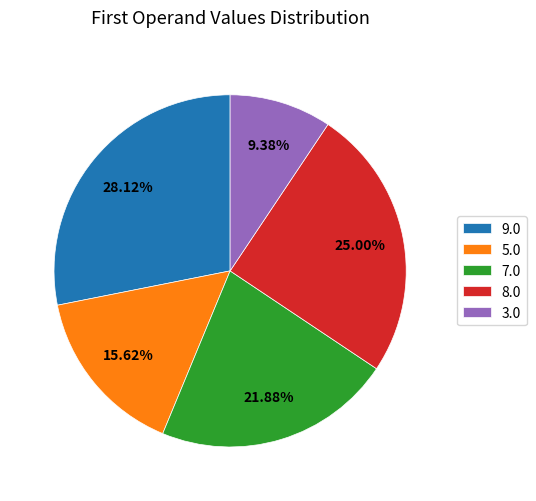

Is the sum of 5.0 and 8.0 greater than half?

No